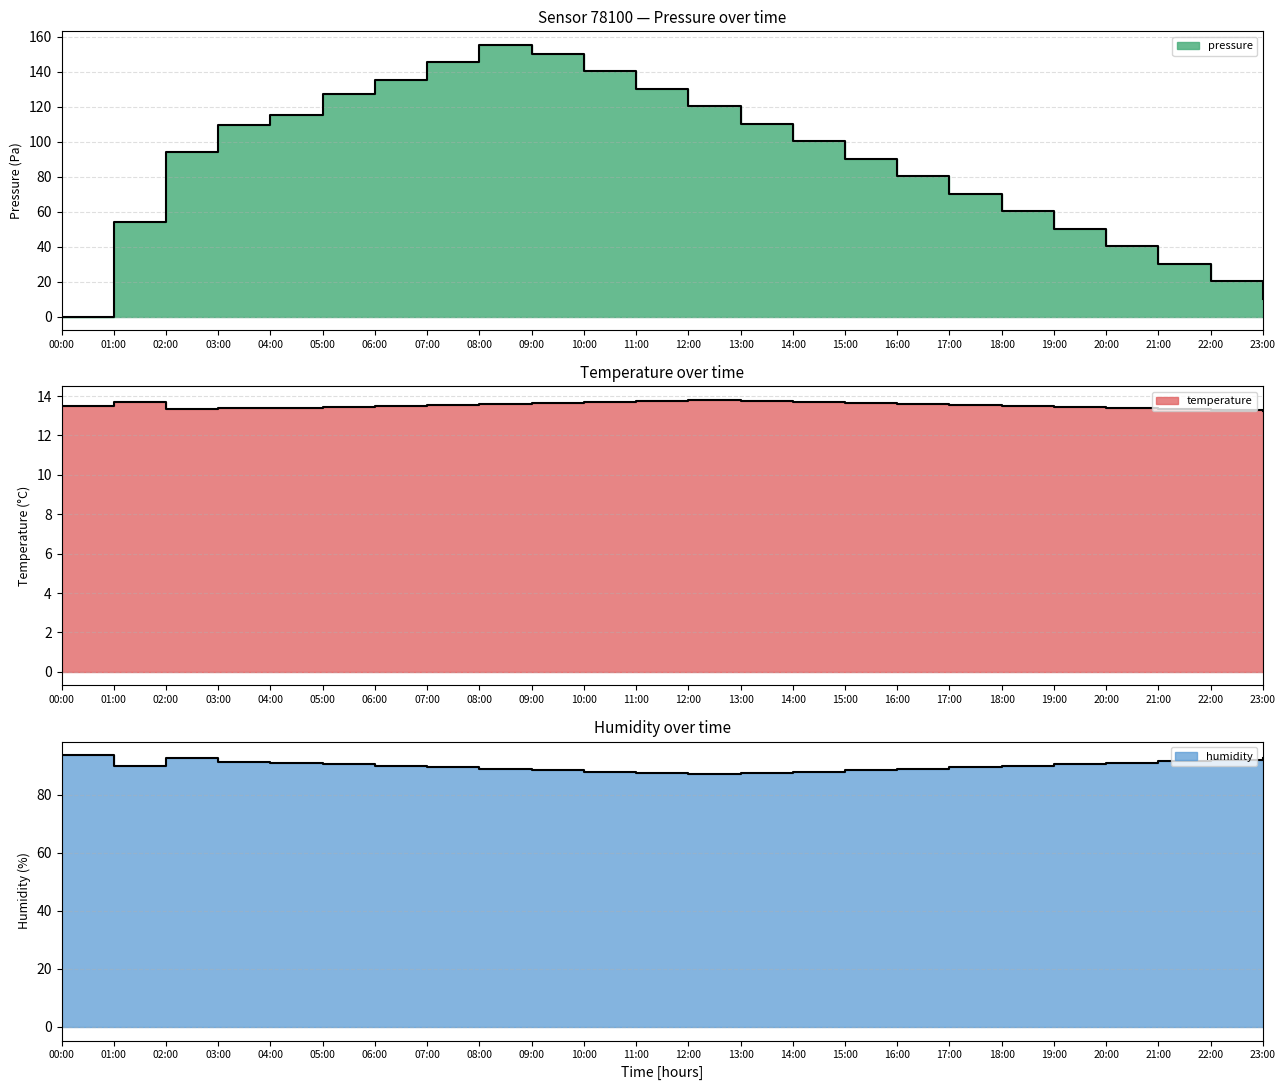

What is the label of the 1st point from the right?

23:00